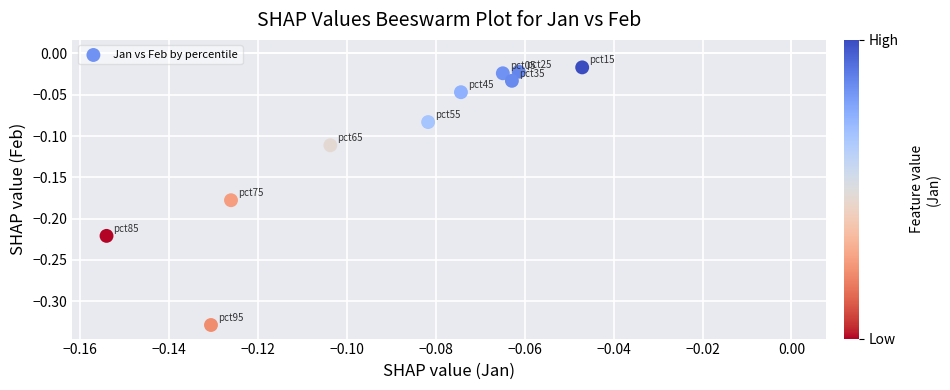

What is the range of Y values (max minus min)?

0.3